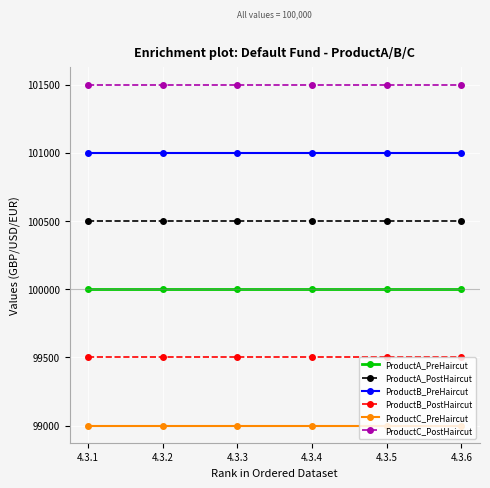

True or false: ProductC_PostHaircut and ProductA_PreHaircut cross at least once.

False